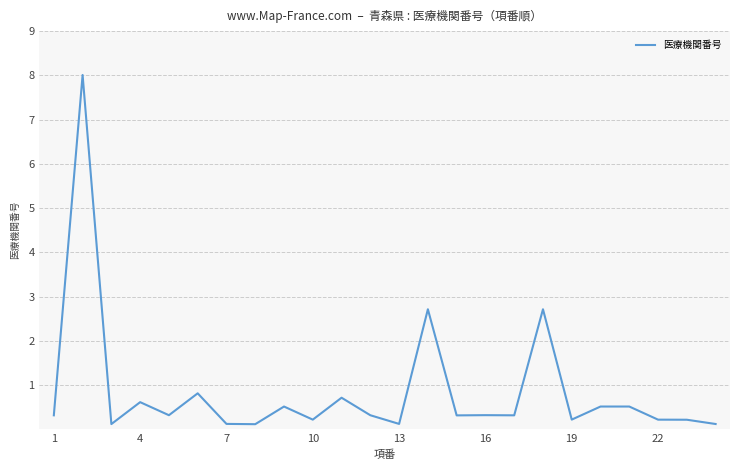

True or false: there are more than 0 points higher than both neighbors.

True